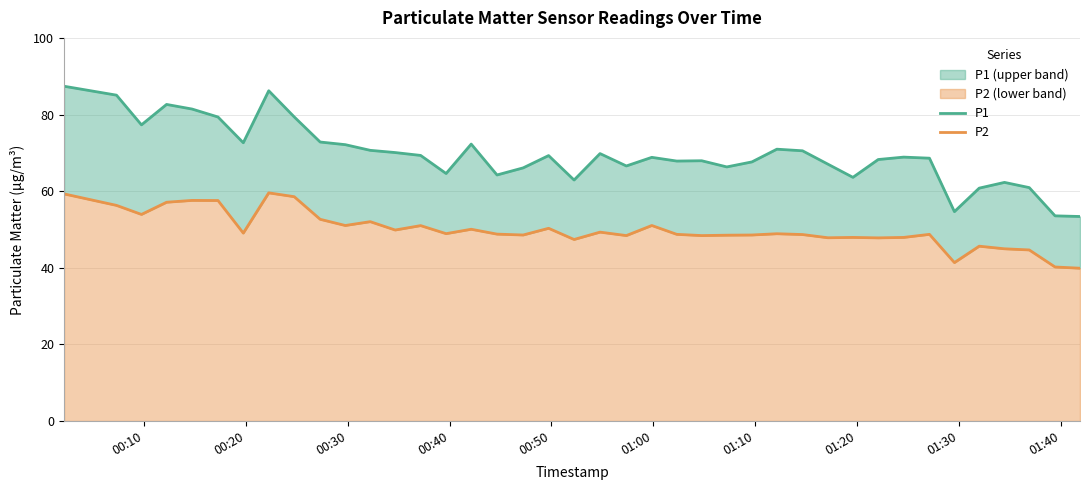

What is the average value of the P1 series?

69.6